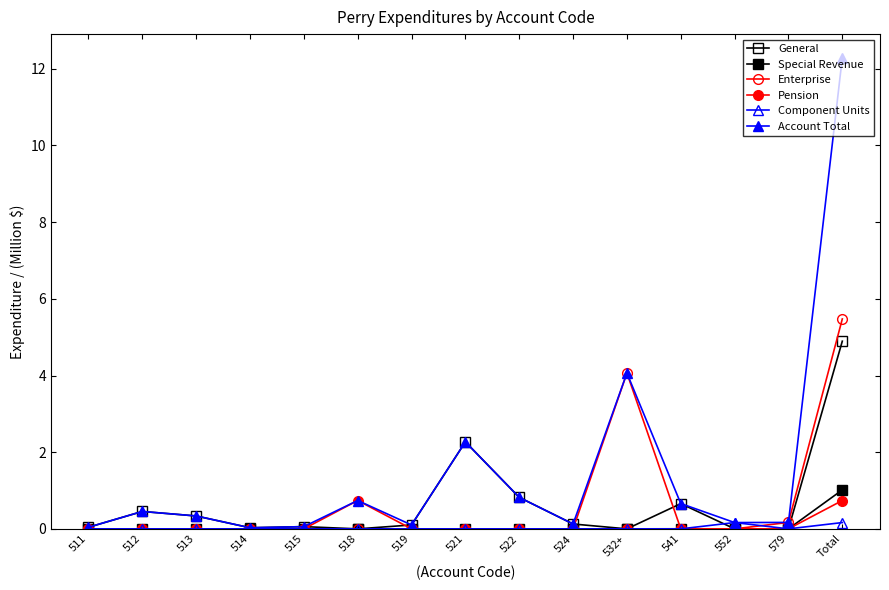

Reading right to left, list all the values displayed in this chart.

General: 4.9	0.0	0.0	0.7	0.0	0.1	0.8	2.3	0.1	0.0	0.1	0.0	0.3	0.5	0.0
Special Revenue: 1.0	0.0	0.0	0.0	0.0	0.0	0.0	0.0	0.0	0.0	0.0	0.0	0.0	0.0	0.0
Enterprise: 5.5	0.2	0.0	0.0	4.1	0.0	0.0	0.0	0.0	0.0	0.0	0.0	0.0	0.0	0.0
Pension: 0.7	0.0	0.0	0.0	0.0	0.0	0.0	0.0	0.0	0.7	0.0	0.0	0.0	0.0	0.0
Component Units: 0.2	0.0	0.2	0.0	0.0	0.0	0.0	0.0	0.0	0.0	0.0	0.0	0.0	0.0	0.0
Account Total: 12.3	0.2	0.2	0.7	4.1	0.1	0.8	2.3	0.1	0.7	0.1	0.0	0.3	0.5	0.0